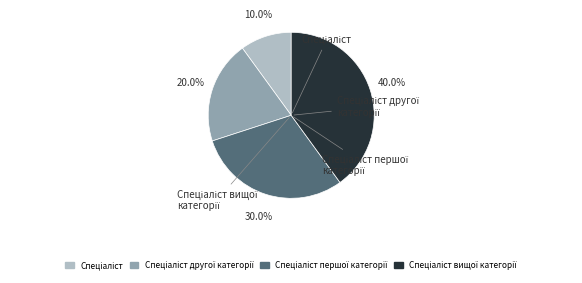

Is there a majority slice in this chart?

No